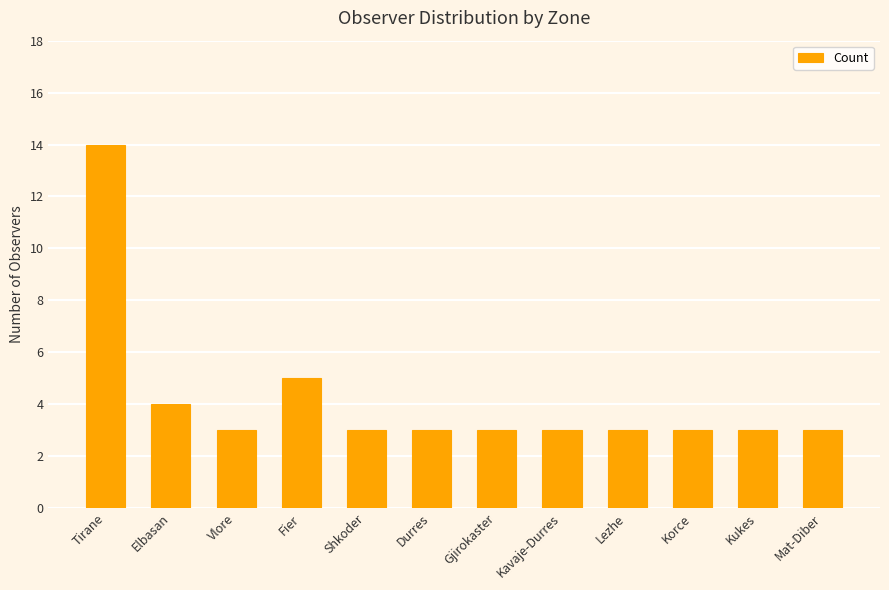

Reading left to right, what are all the values shown in this chart?

Tirane=14	Elbasan=4	Vlore=3	Fier=5	Shkoder=3	Durres=3	Gjirokaster=3	Kavaje-Durres=3	Lezhe=3	Korce=3	Kukes=3	Mat-Diber=3